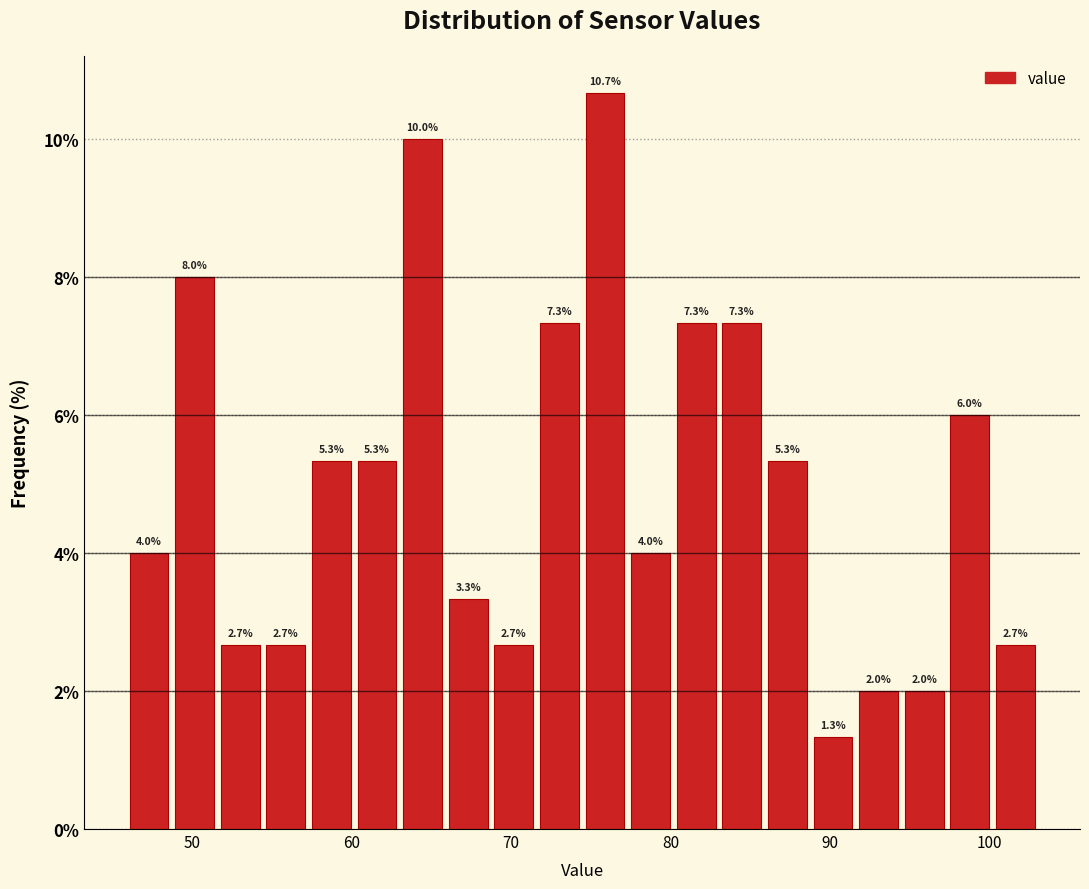

Read against the x-axis, roughly where is the centre of the tallest bar?

76